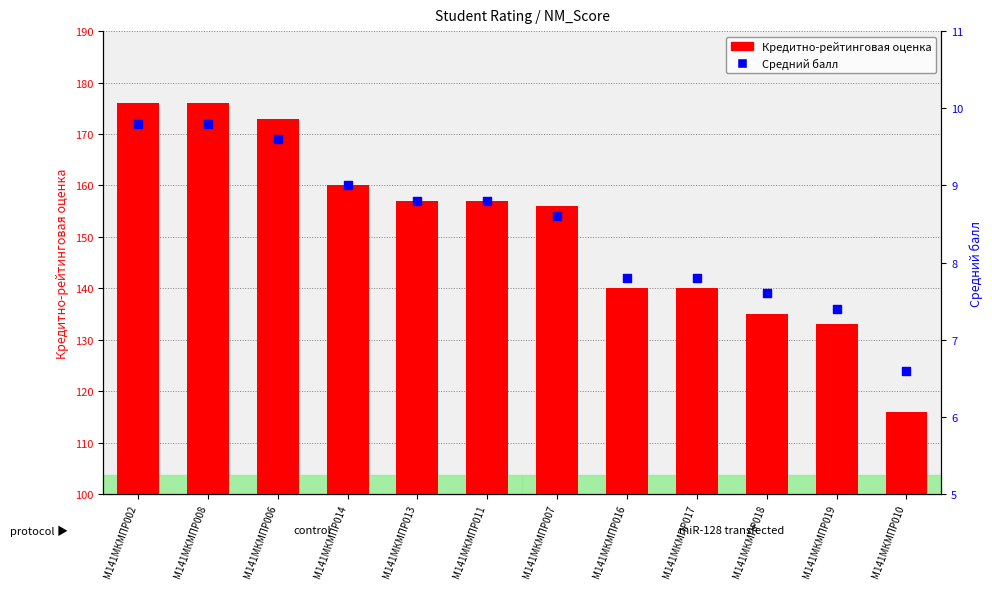

Is the value of Кредитно-рейтинговая оценка at М141МКМПР017 greater than the value of Средний балл at М141МКМПР014?

Yes